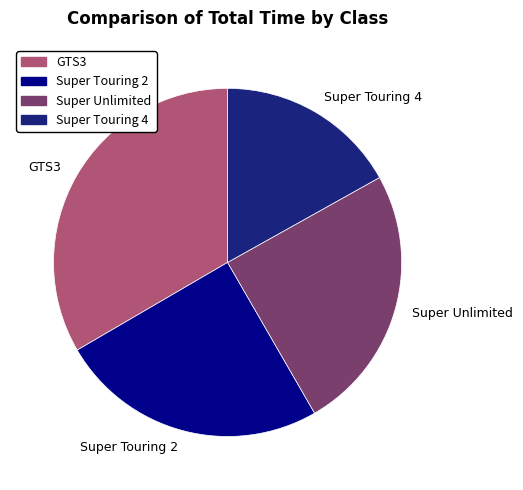

What is the ratio of the value at Super Touring 4 to the value at GTS3?

0.5